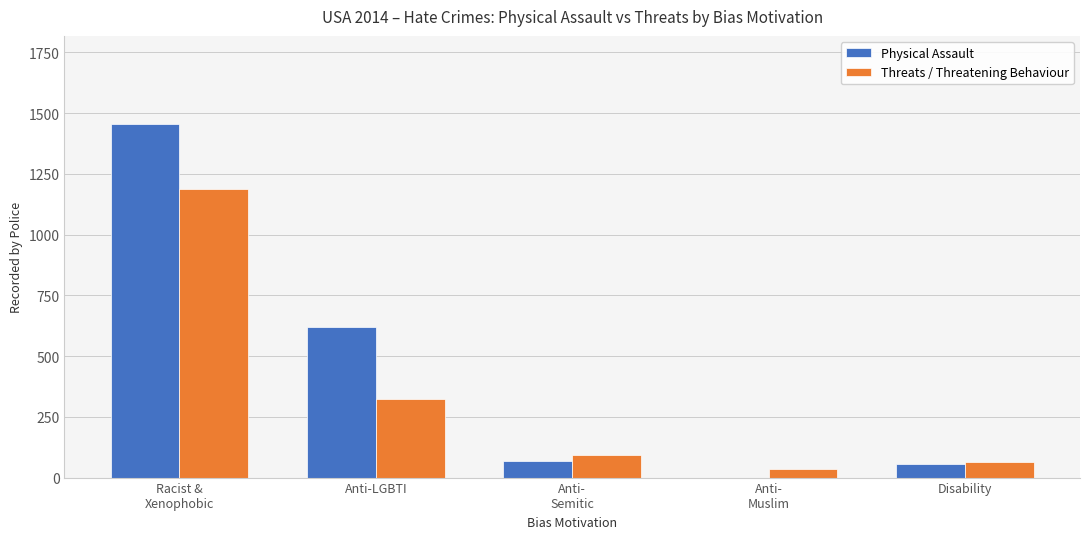

What is the total value across all series at Racist &
Xenophobic?

2640